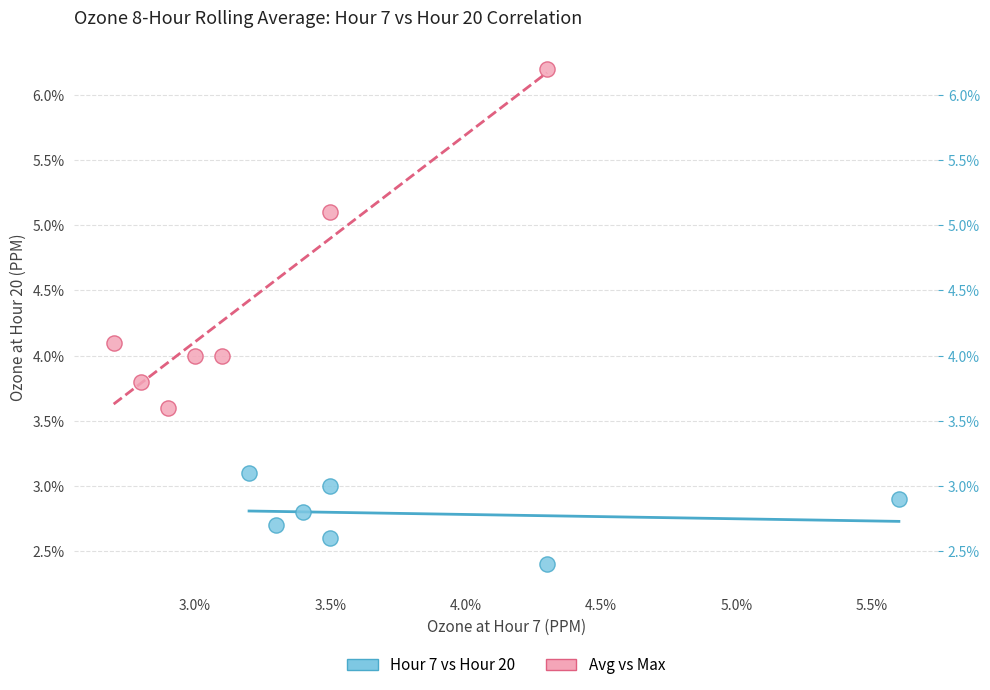

Which series has the largest Y range (max minus min)?

Avg vs Max